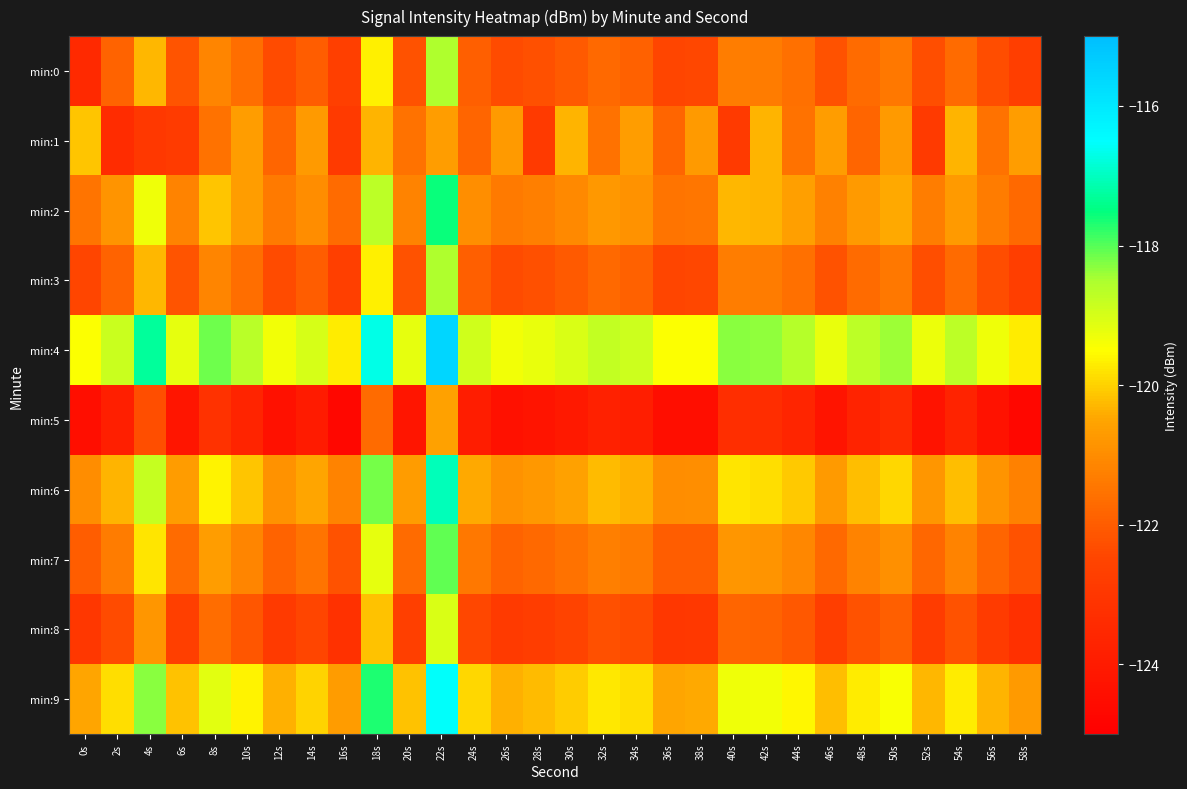

Reading right to left, extract all data points from this chart.

min:0: 58s=-122.7	56s=-122.3	54s=-121.7	52s=-122.3	50s=-121.4	48s=-121.7	46s=-122.2	44s=-121.6	42s=-121.4	40s=-121.3	38s=-122.5	36s=-122.5	34s=-121.9	32s=-121.8	30s=-122.1	28s=-122.3	26s=-122.4	24s=-121.9	22s=-118.6	20s=-122.2	18s=-119.7	16s=-122.7	14s=-122.0	12s=-122.4	10s=-121.6	8s=-121.1	6s=-122.2	4s=-120.3	2s=-121.8	0s=-123.5
min:1: 58s=-120.7	56s=-121.5	54s=-120.3	52s=-122.9	50s=-120.7	48s=-121.8	46s=-120.7	44s=-121.5	42s=-120.3	40s=-122.9	38s=-120.7	36s=-121.8	34s=-120.7	32s=-121.5	30s=-120.3	28s=-122.9	26s=-120.7	24s=-121.8	22s=-120.7	20s=-121.5	18s=-120.3	16s=-122.9	14s=-120.7	12s=-121.8	10s=-120.7	8s=-121.5	6s=-122.8	4s=-123.0	2s=-123.4	0s=-120.1
min:2: 58s=-121.7	56s=-121.3	54s=-120.7	52s=-121.3	50s=-120.4	48s=-120.7	46s=-121.2	44s=-120.6	42s=-120.4	40s=-120.3	38s=-121.5	36s=-121.5	34s=-120.9	32s=-120.8	30s=-121.1	28s=-121.3	26s=-121.4	24s=-120.9	22s=-117.6	20s=-121.2	18s=-118.7	16s=-121.7	14s=-121.0	12s=-121.4	10s=-120.6	8s=-120.1	6s=-121.2	4s=-119.3	2s=-120.8	0s=-121.5
min:3: 58s=-122.7	56s=-122.3	54s=-121.7	52s=-122.3	50s=-121.4	48s=-121.7	46s=-122.2	44s=-121.6	42s=-121.4	40s=-121.3	38s=-122.5	36s=-122.5	34s=-121.9	32s=-121.8	30s=-122.1	28s=-122.3	26s=-122.4	24s=-121.9	22s=-118.6	20s=-122.2	18s=-119.7	16s=-122.7	14s=-122.0	12s=-122.4	10s=-121.6	8s=-121.1	6s=-122.2	4s=-120.3	2s=-121.8	0s=-122.5
min:4: 58s=-119.7	56s=-119.3	54s=-118.7	52s=-119.3	50s=-118.4	48s=-118.7	46s=-119.2	44s=-118.6	42s=-118.4	40s=-118.3	38s=-119.5	36s=-119.5	34s=-118.9	32s=-118.8	30s=-119.1	28s=-119.3	26s=-119.4	24s=-118.9	22s=-115.6	20s=-119.2	18s=-116.7	16s=-119.7	14s=-119.0	12s=-119.4	10s=-118.6	8s=-118.1	6s=-119.2	4s=-117.3	2s=-118.8	0s=-119.5
min:5: 58s=-124.7	56s=-124.3	54s=-123.7	52s=-124.3	50s=-123.4	48s=-123.7	46s=-124.2	44s=-123.6	42s=-123.4	40s=-123.3	38s=-124.5	36s=-124.5	34s=-123.9	32s=-123.8	30s=-124.1	28s=-124.3	26s=-124.4	24s=-123.9	22s=-120.6	20s=-124.2	18s=-121.7	16s=-124.7	14s=-124.0	12s=-124.4	10s=-123.6	8s=-123.1	6s=-124.2	4s=-122.3	2s=-123.8	0s=-124.5
min:6: 58s=-121.2	56s=-120.8	54s=-120.2	52s=-120.8	50s=-119.9	48s=-120.2	46s=-120.7	44s=-120.1	42s=-119.9	40s=-119.8	38s=-121.0	36s=-121.0	34s=-120.4	32s=-120.3	30s=-120.6	28s=-120.8	26s=-120.9	24s=-120.4	22s=-117.1	20s=-120.7	18s=-118.2	16s=-121.2	14s=-120.5	12s=-120.9	10s=-120.1	8s=-119.6	6s=-120.7	4s=-118.8	2s=-120.3	0s=-121.0
min:7: 58s=-122.2	56s=-121.8	54s=-121.2	52s=-121.8	50s=-120.9	48s=-121.2	46s=-121.7	44s=-121.1	42s=-120.9	40s=-120.8	38s=-122.0	36s=-122.0	34s=-121.4	32s=-121.3	30s=-121.6	28s=-121.8	26s=-121.9	24s=-121.4	22s=-118.1	20s=-121.7	18s=-119.2	16s=-122.2	14s=-121.5	12s=-121.9	10s=-121.1	8s=-120.6	6s=-121.7	4s=-119.8	2s=-121.3	0s=-122.0
min:8: 58s=-123.2	56s=-122.8	54s=-122.2	52s=-122.8	50s=-121.9	48s=-122.2	46s=-122.7	44s=-122.1	42s=-121.9	40s=-121.8	38s=-123.0	36s=-123.0	34s=-122.4	32s=-122.3	30s=-122.6	28s=-122.8	26s=-122.9	24s=-122.4	22s=-119.1	20s=-122.7	18s=-120.2	16s=-123.2	14s=-122.5	12s=-122.9	10s=-122.1	8s=-121.6	6s=-122.7	4s=-120.8	2s=-122.3	0s=-123.0
min:9: 58s=-120.7	56s=-120.3	54s=-119.7	52s=-120.3	50s=-119.4	48s=-119.7	46s=-120.2	44s=-119.6	42s=-119.4	40s=-119.3	38s=-120.5	36s=-120.5	34s=-119.9	32s=-119.8	30s=-120.1	28s=-120.3	26s=-120.4	24s=-119.9	22s=-116.6	20s=-120.2	18s=-117.7	16s=-120.7	14s=-120.0	12s=-120.4	10s=-119.6	8s=-119.1	6s=-120.2	4s=-118.3	2s=-119.8	0s=-120.5